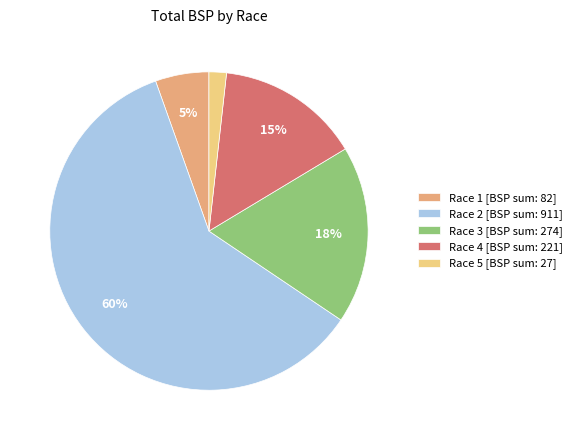

Count the number of slices in the pie.

5